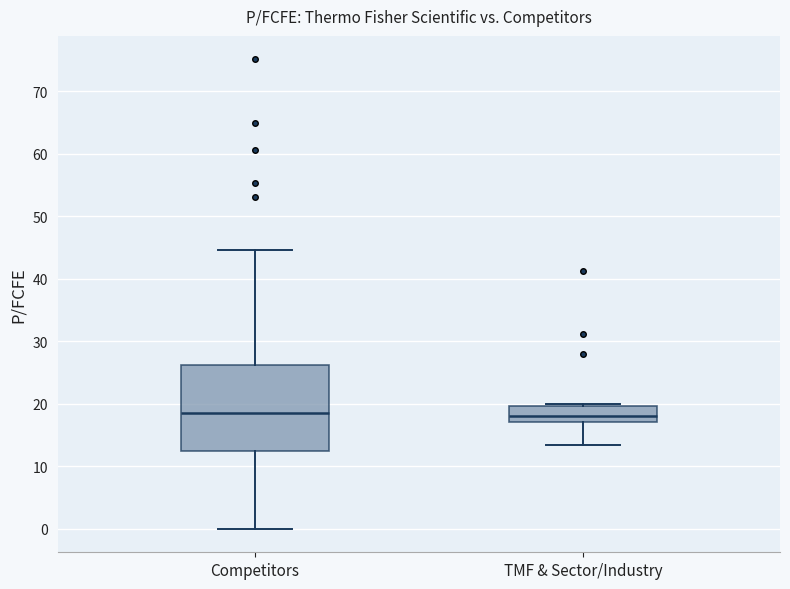

Where does the median line of the box for TMF & Sector/Industry sit on the y-axis? The values are not printed on the chart, so give them approximately, as read against the axis.

18